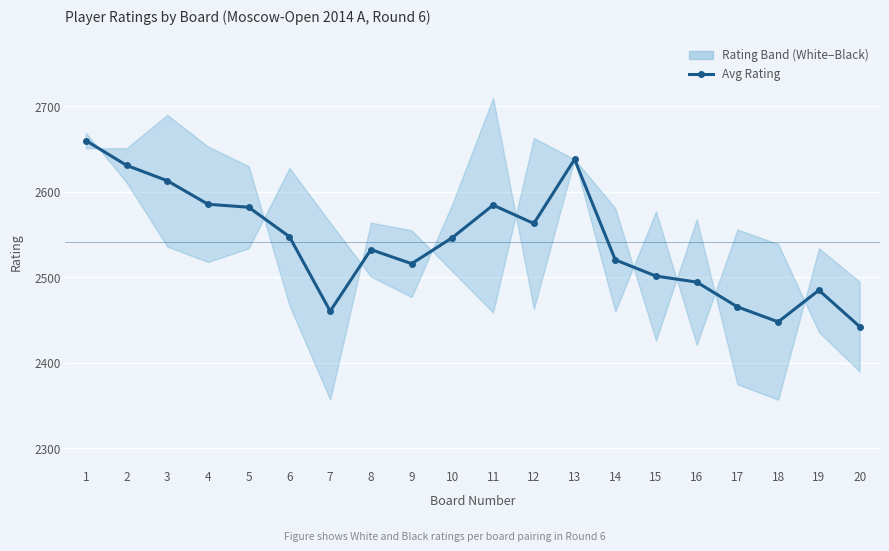

How many points are lower than both their immediate neighbors (excluding endpoints)?

4